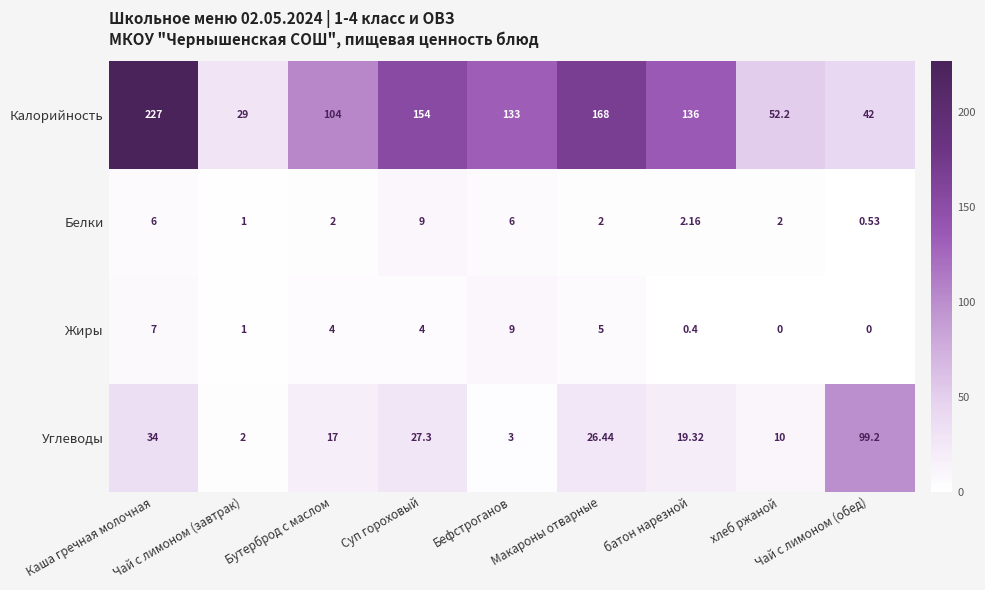

Which series has the largest range (max minus min)?

Калорийность